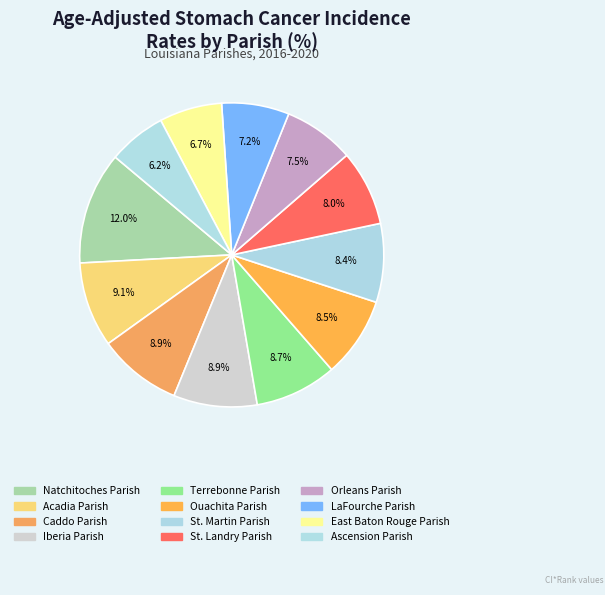

How many slices are in this pie chart?

12